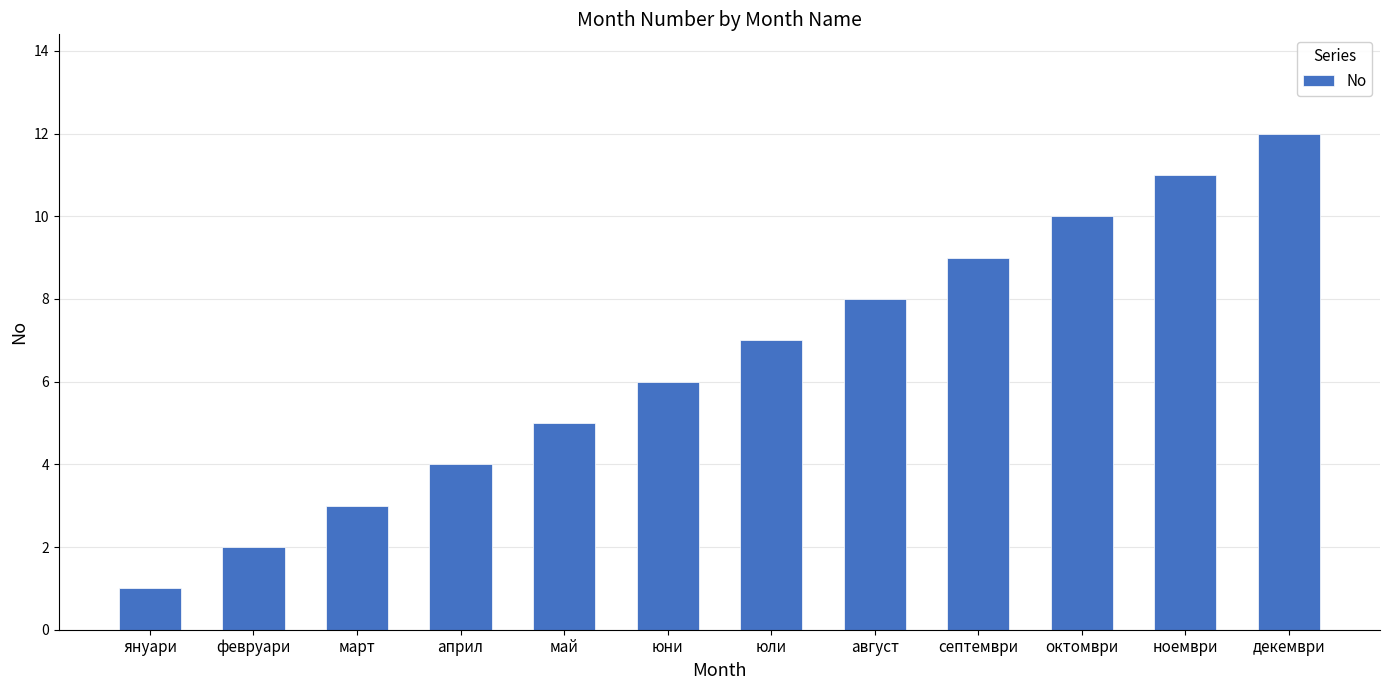

List the labels in order of value, smallest first.

януари, февруари, март, април, май, юни, юли, август, септември, октомври, ноември, декември